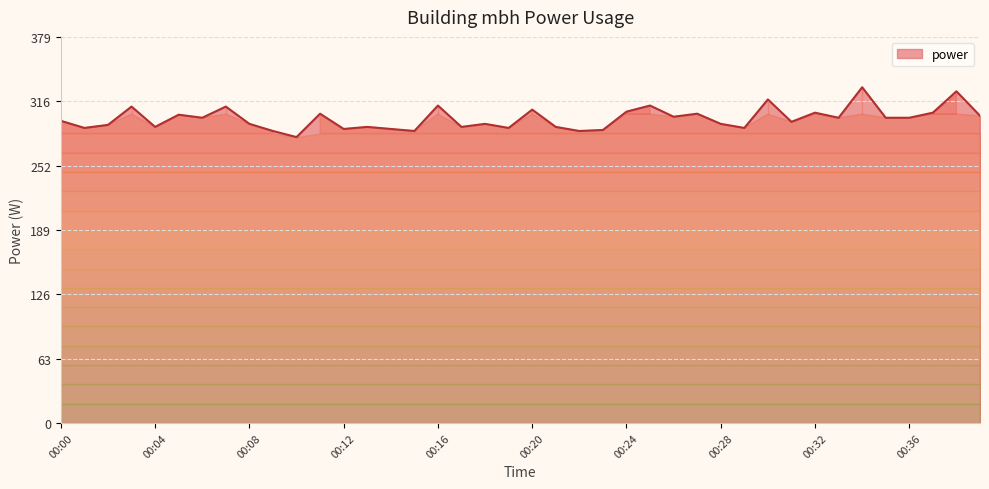

What is the smallest value displayed?

281